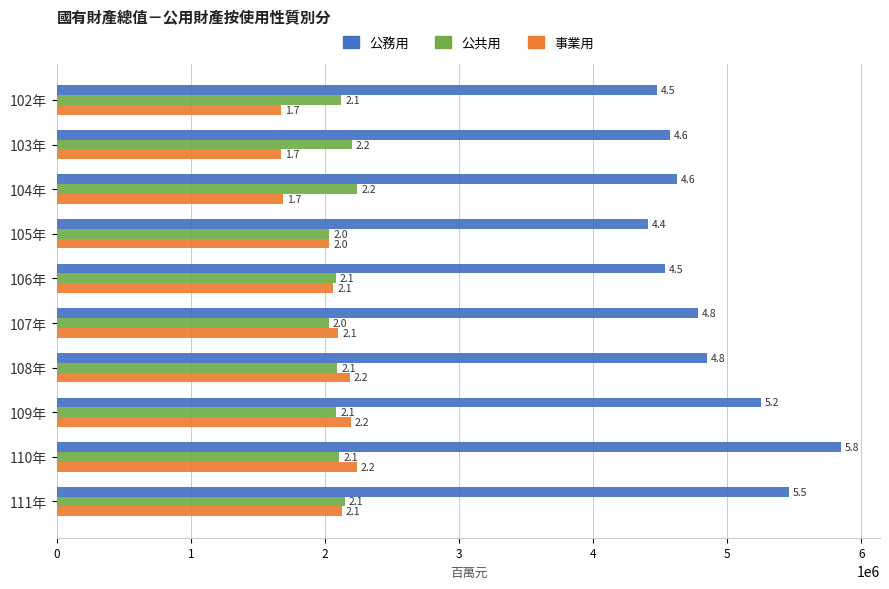

Where does the 公務用 series first go above 4778470?

108年